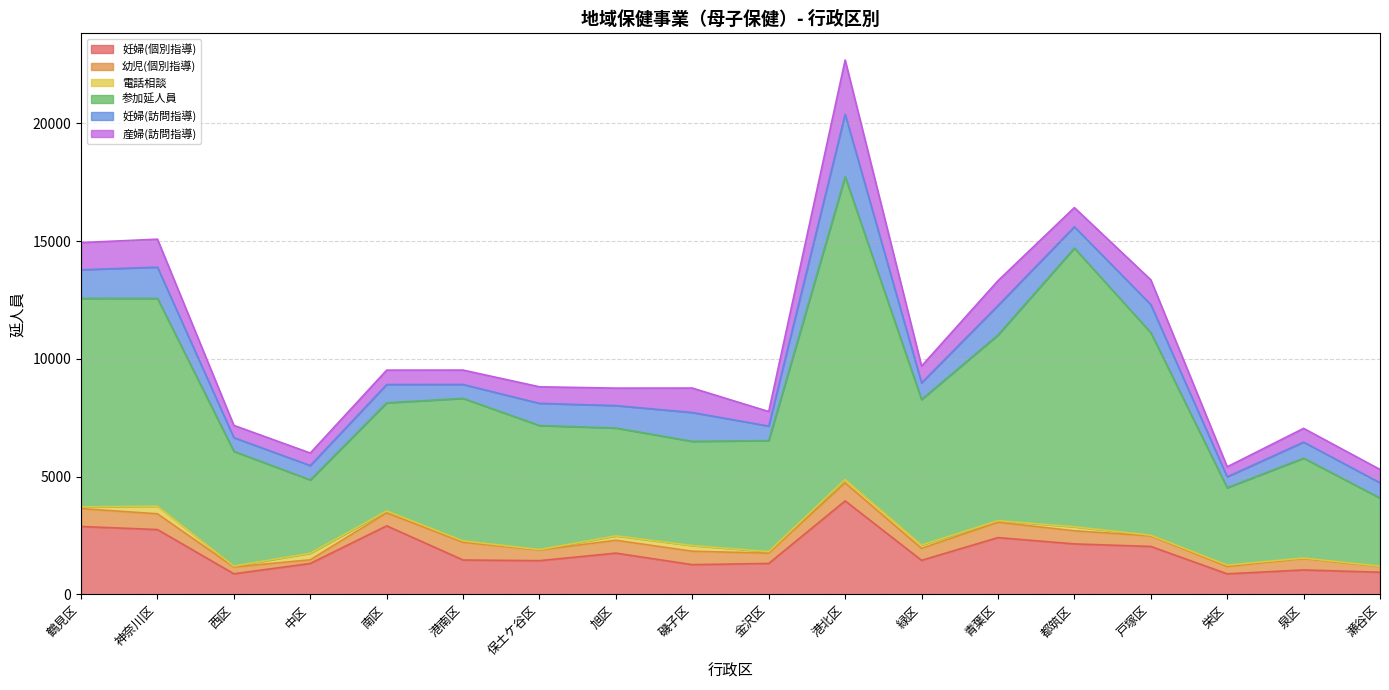

What is the spread (max minus min) of values at 神奈川区?

8498